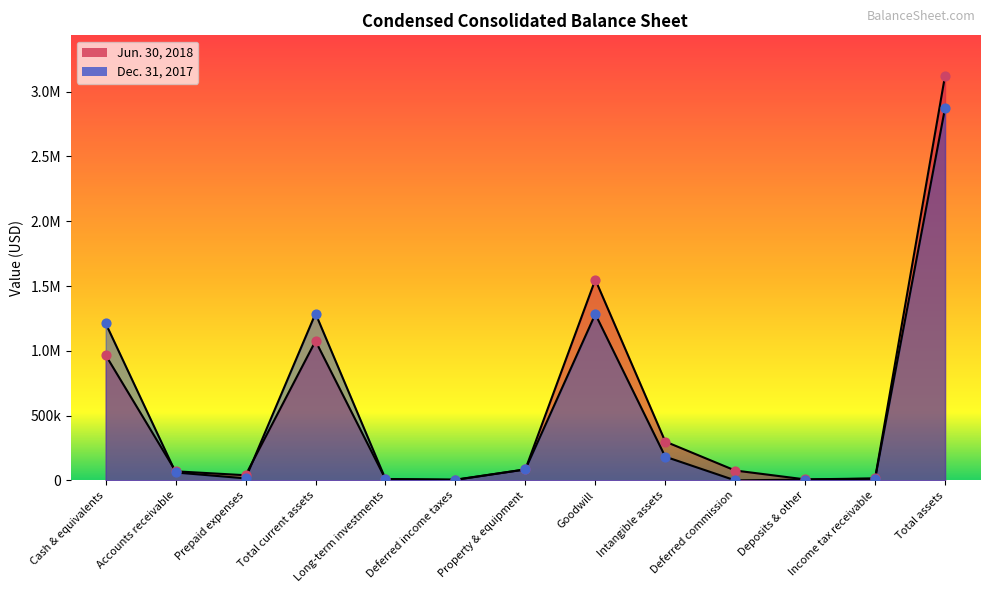

Which series contains the highest Y value?

Jun. 30, 2018